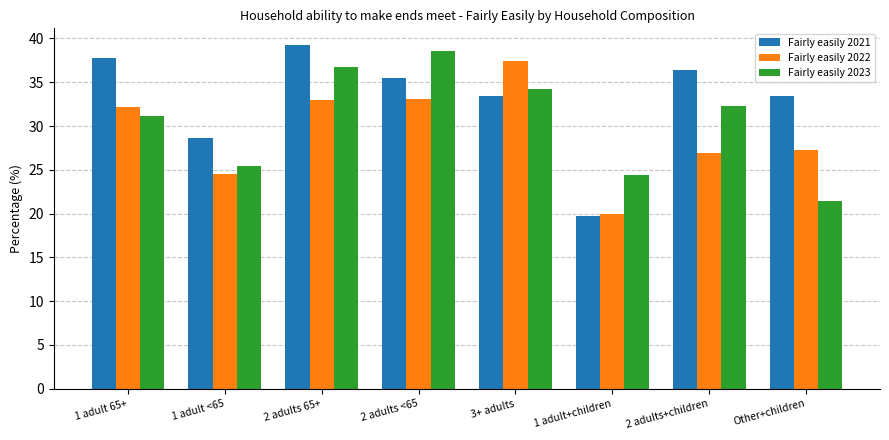

Which series has the largest range (max minus min)?

Fairly easily 2021